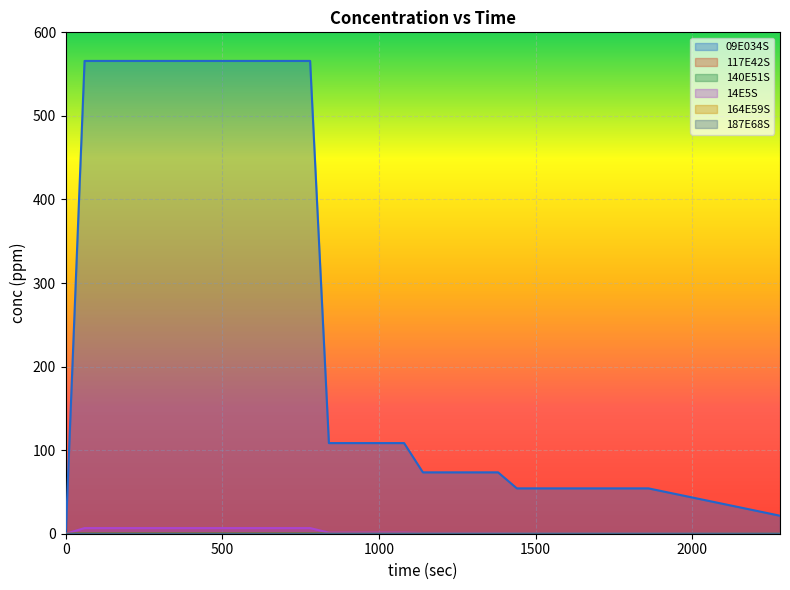

Reading left to right, extract all data points from this chart.

09E034S: 0.0	565.8	565.8	565.8	565.8	565.8	565.8	565.8	565.8	565.8	565.8	565.8	565.8	565.8	108.5	108.5	108.5	108.5	108.5	73.4	73.4	73.4	73.4	73.4	54.3	54.3	54.3	54.3	54.3	54.3	54.3	54.3	21.5
117E42S: 0.0	0.1	0.1	0.1	0.1	0.1	0.1	0.1	0.1	0.1	0.1	0.1	0.1	0.1	0.0	0.0	0.0	0.0	0.0	0.0	0.0	0.0	0.0	0.0	0.0	0.0	0.0	0.0	0.0	0.0	0.0	0.0	0.0
140E51S: 0.0	0.1	0.1	0.1	0.1	0.1	0.1	0.1	0.1	0.1	0.1	0.1	0.1	0.1	0.0	0.0	0.0	0.0	0.0	0.0	0.0	0.0	0.0	0.0	0.0	0.0	0.0	0.0	0.0	0.0	0.0	0.0	0.0
14E5S: 0.0	6.8	6.8	6.8	6.8	6.8	6.8	6.8	6.8	6.8	6.8	6.8	6.8	6.8	1.3	1.3	1.3	1.3	1.3	0.9	0.9	0.9	0.9	0.9	0.6	0.6	0.6	0.6	0.6	0.6	0.6	0.6	0.3
164E59S: 0.0	0.1	0.1	0.1	0.1	0.1	0.1	0.1	0.1	0.1	0.1	0.1	0.1	0.1	0.0	0.0	0.0	0.0	0.0	0.0	0.0	0.0	0.0	0.0	0.0	0.0	0.0	0.0	0.0	0.0	0.0	0.0	0.0
187E68S: 0.0	0.0	0.0	0.0	0.0	0.0	0.0	0.0	0.0	0.0	0.0	0.0	0.0	0.0	0.0	0.0	0.0	0.0	0.0	0.0	0.0	0.0	0.0	0.0	0.0	0.0	0.0	0.0	0.0	0.0	0.0	0.0	0.0